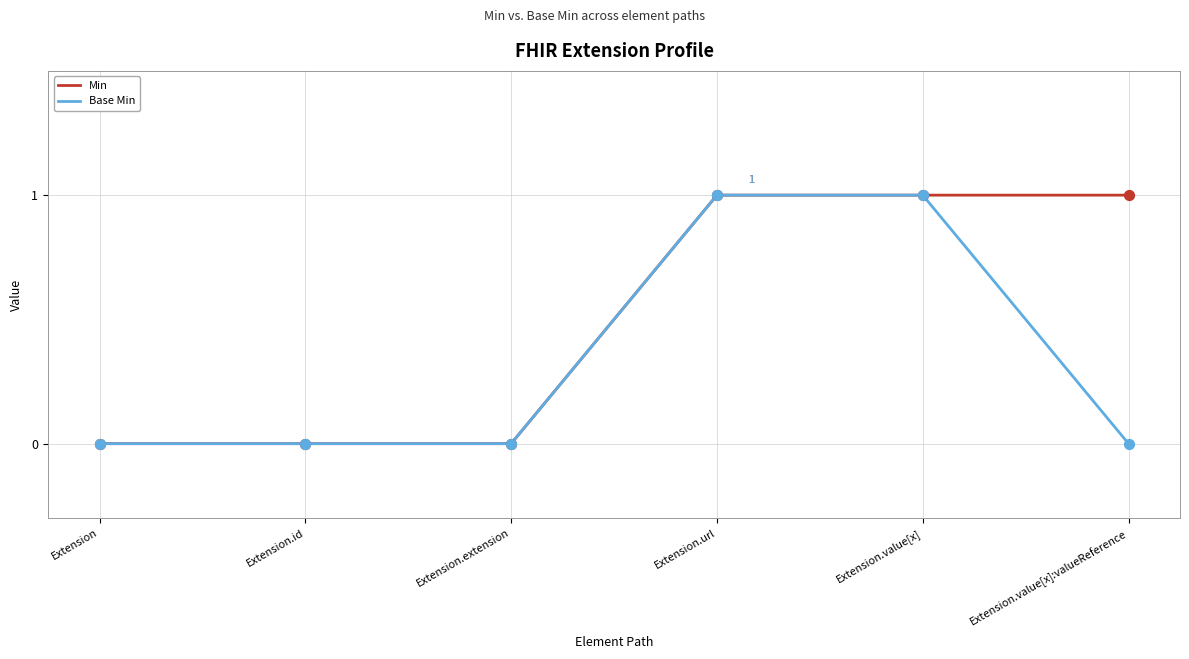

What are all the series names shown in the legend?

Min, Base Min